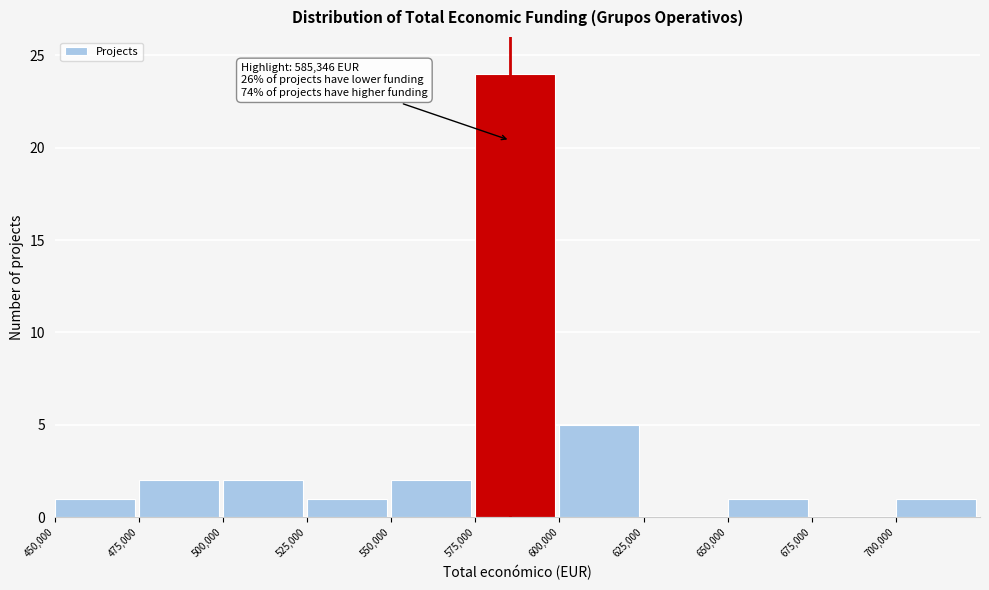

Over which range of the x-axis is the bar tallest?

575000 to 600000